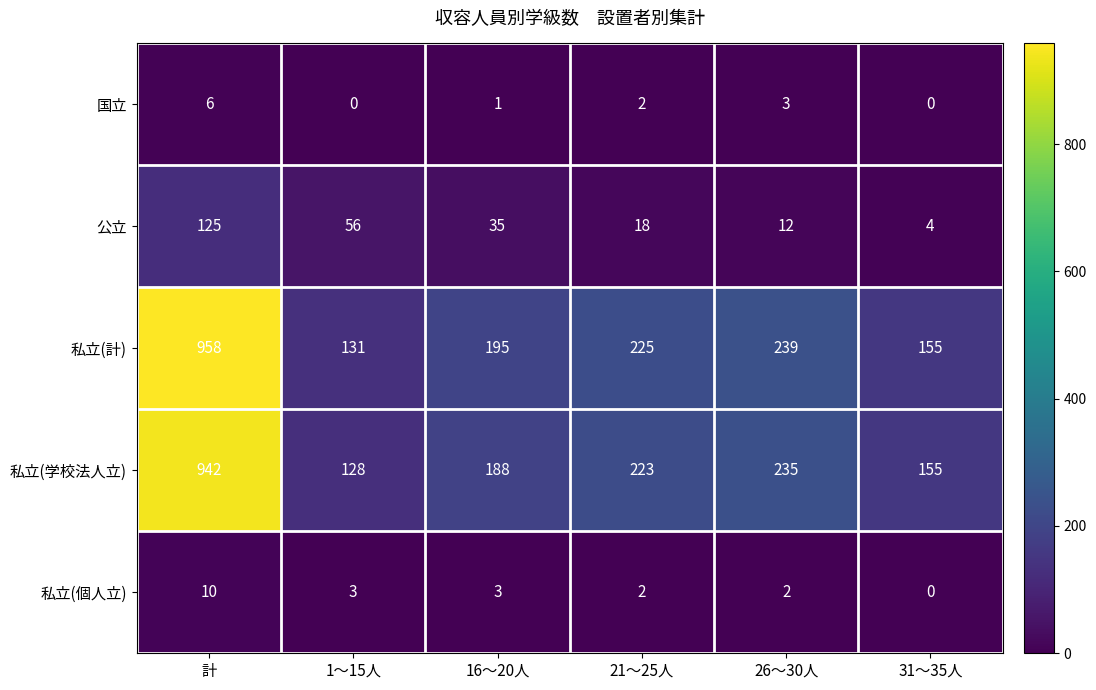

What is the difference between the highest and lowest values at 31～35人?

155